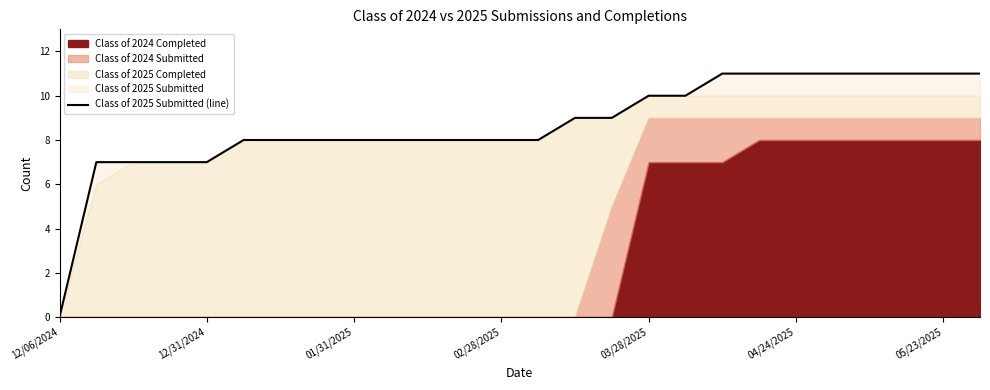

At which category does the chart reach its minimum across all series?

12/06/2024